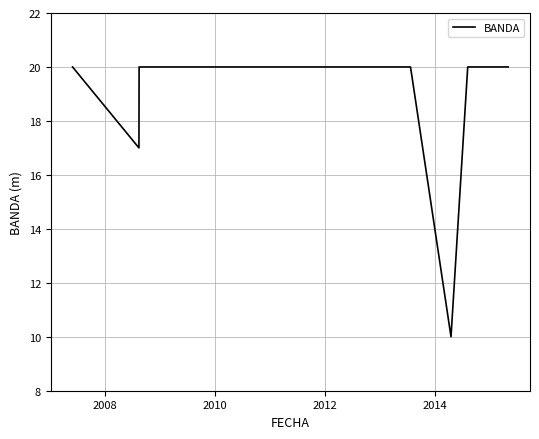

What is the minimum value shown in the chart?

10